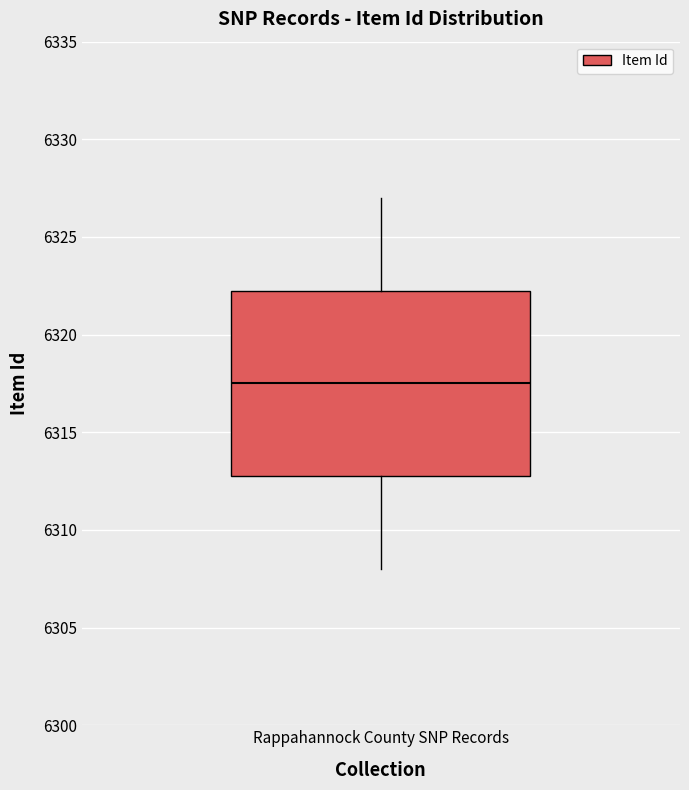

Read this box plot against the y-axis: the position of the median line, the range covered by the box, and the ends of both whiskers. The values are not printed on the chart, so give them approximately, as read against the axis.

median 6317.5, box 6313.0 to 6322.5, whiskers 6308.0 to 6327.0